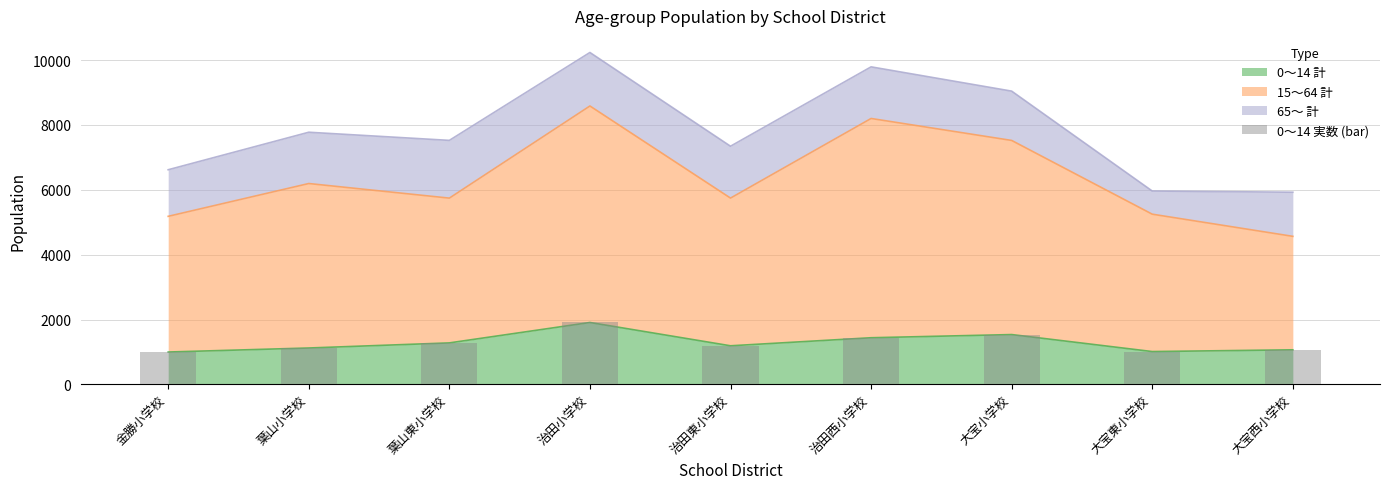

Is it true that 15～64 計 equals 2464 at 大宝小学校?

False